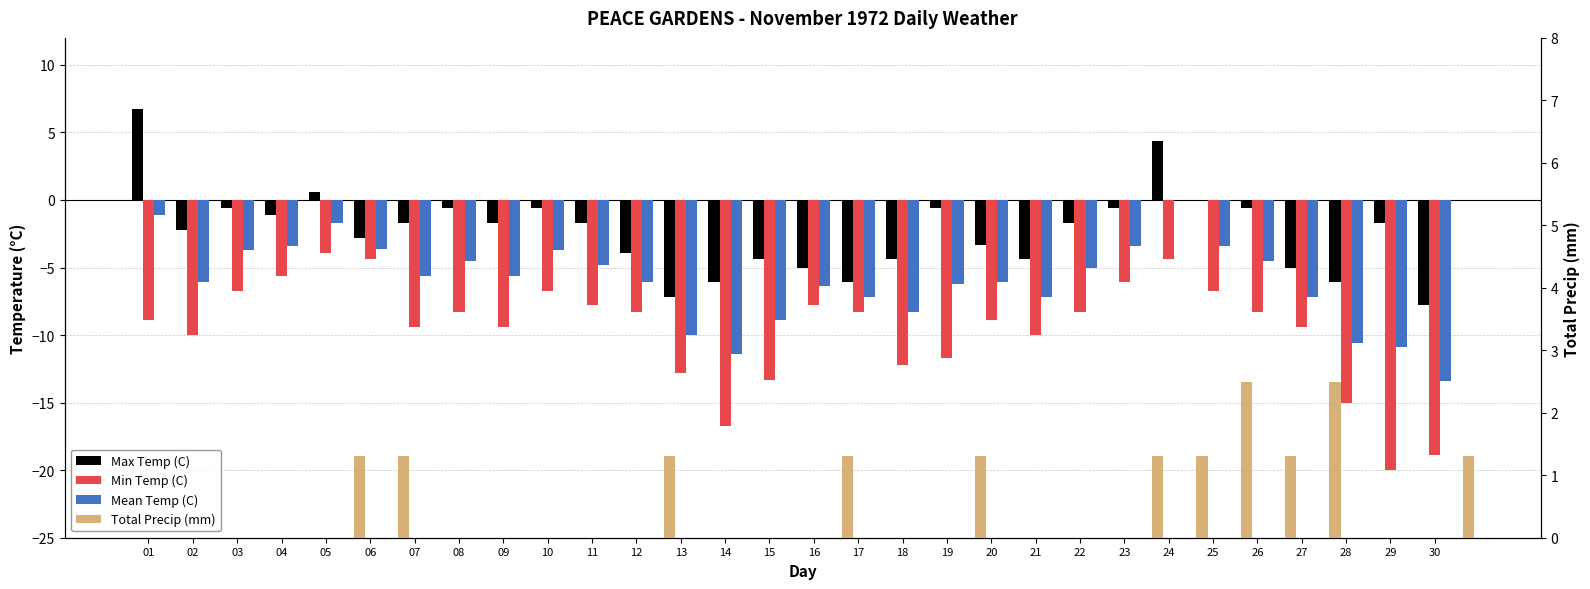

Is it true that Total Precip (mm) equals -1.3 at 29?

False